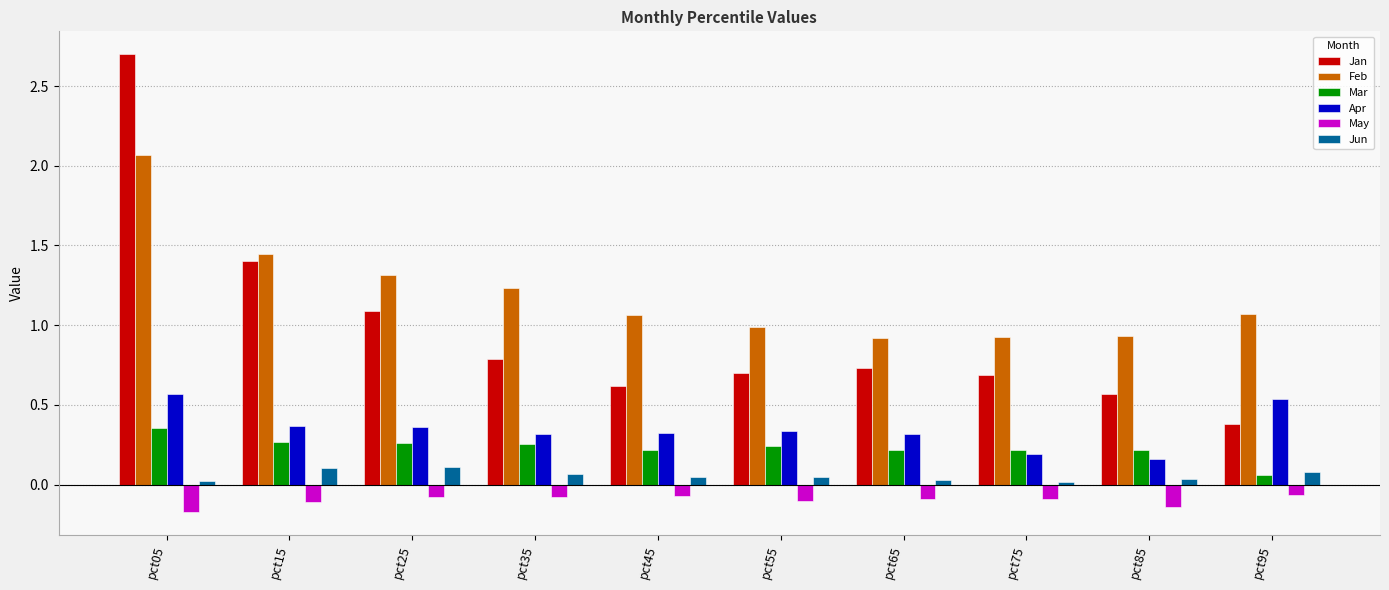

At how many categories does at least one series exceed 2?

1